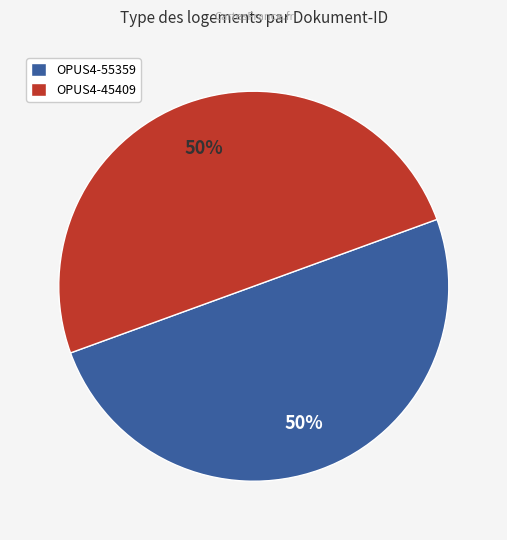

Do OPUS4-55359 and OPUS4-45409 together represent more than half of the pie?

Yes